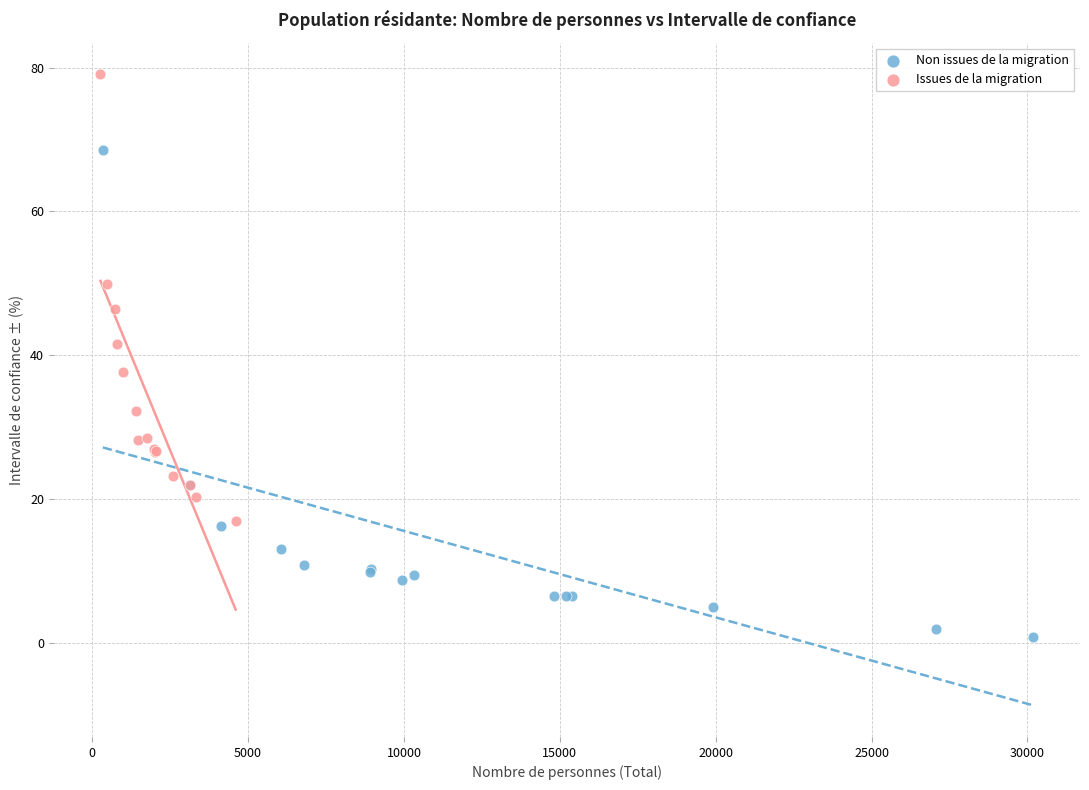

Which series has the widest spread of Y values?

Non issues de la migration